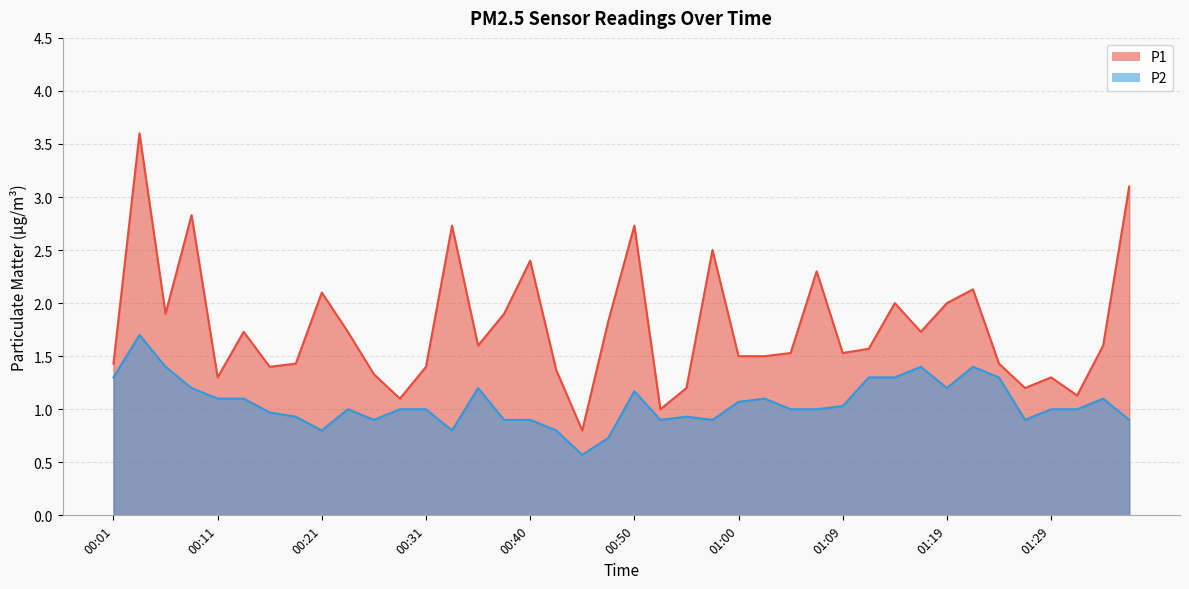

Which series has the largest range (max minus min)?

P1